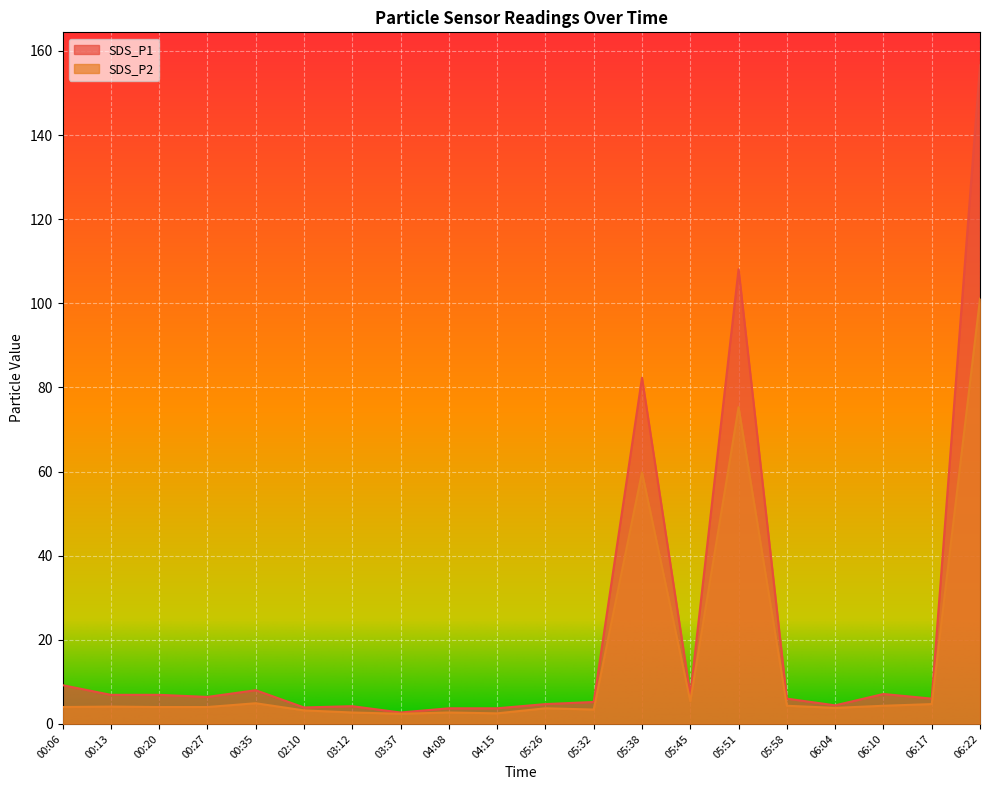

In SDS_P1, how many points are higher than both neighbors (excluding endpoints)?

5